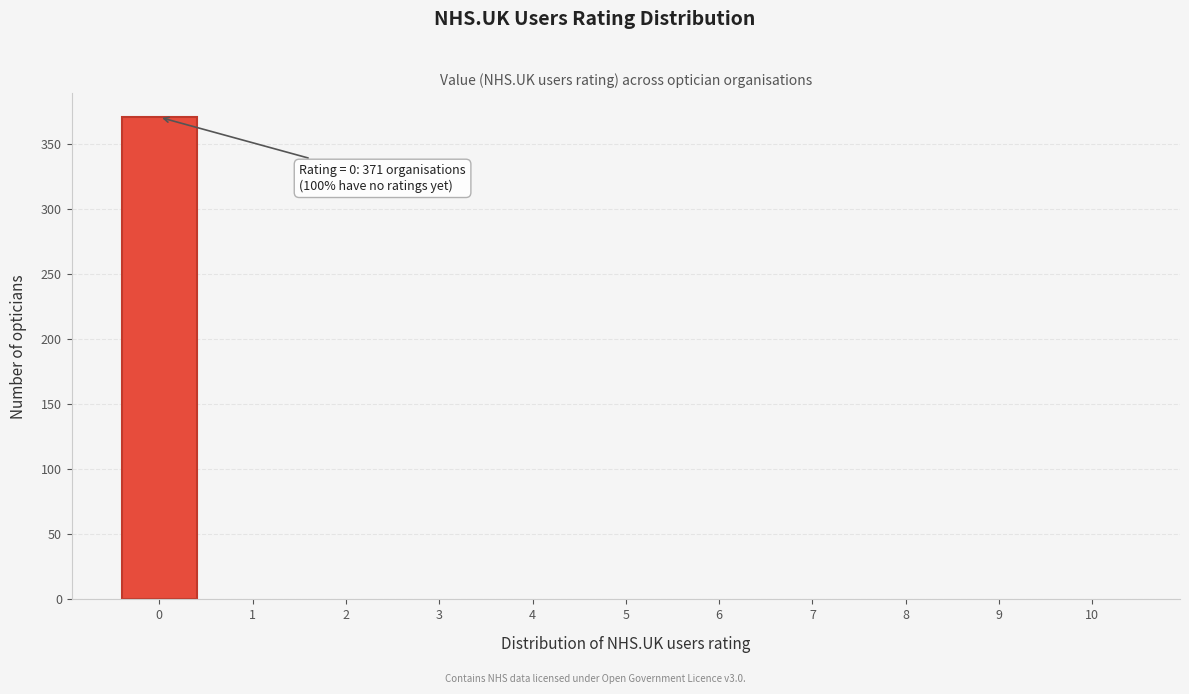

Reading left to right, transcribe all the data shown in this chart.

0=371	1=0	2=0	3=0	4=0	5=0	6=0	7=0	8=0	9=0	10=0